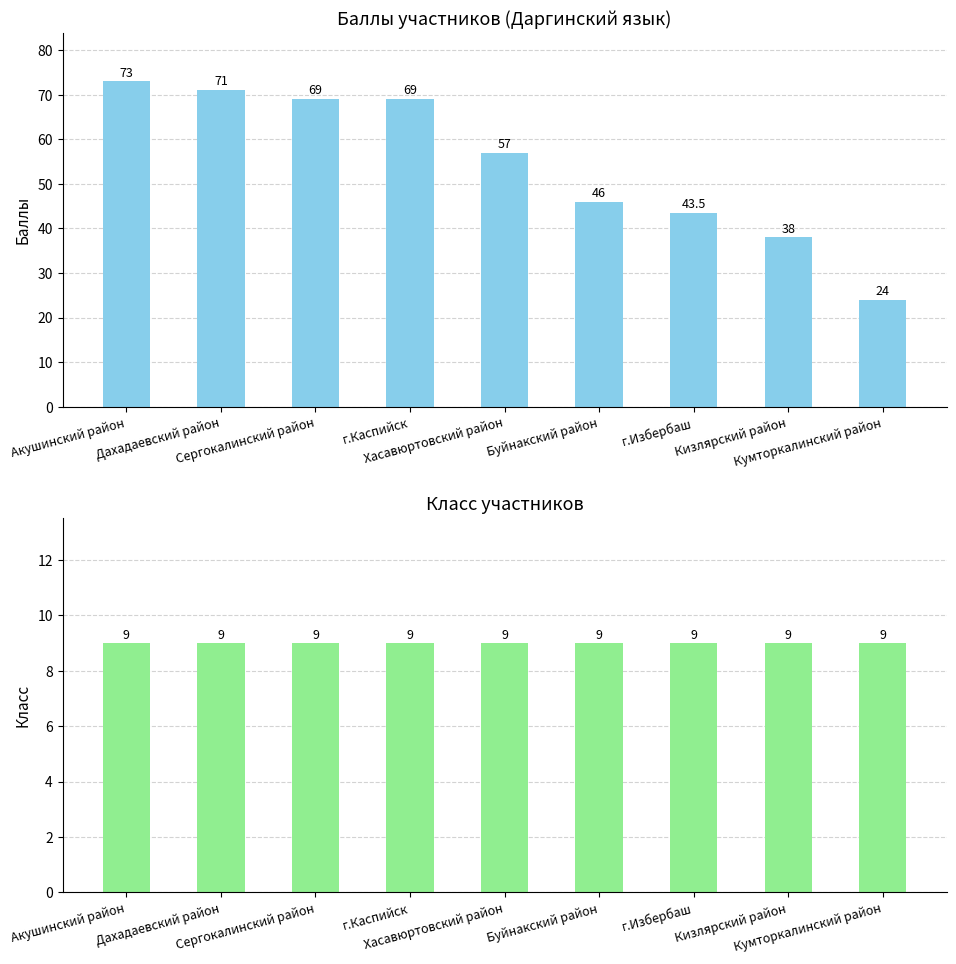

Is the value of Баллы at Акушинский район greater than the value of Класс at Кизлярский район?

Yes